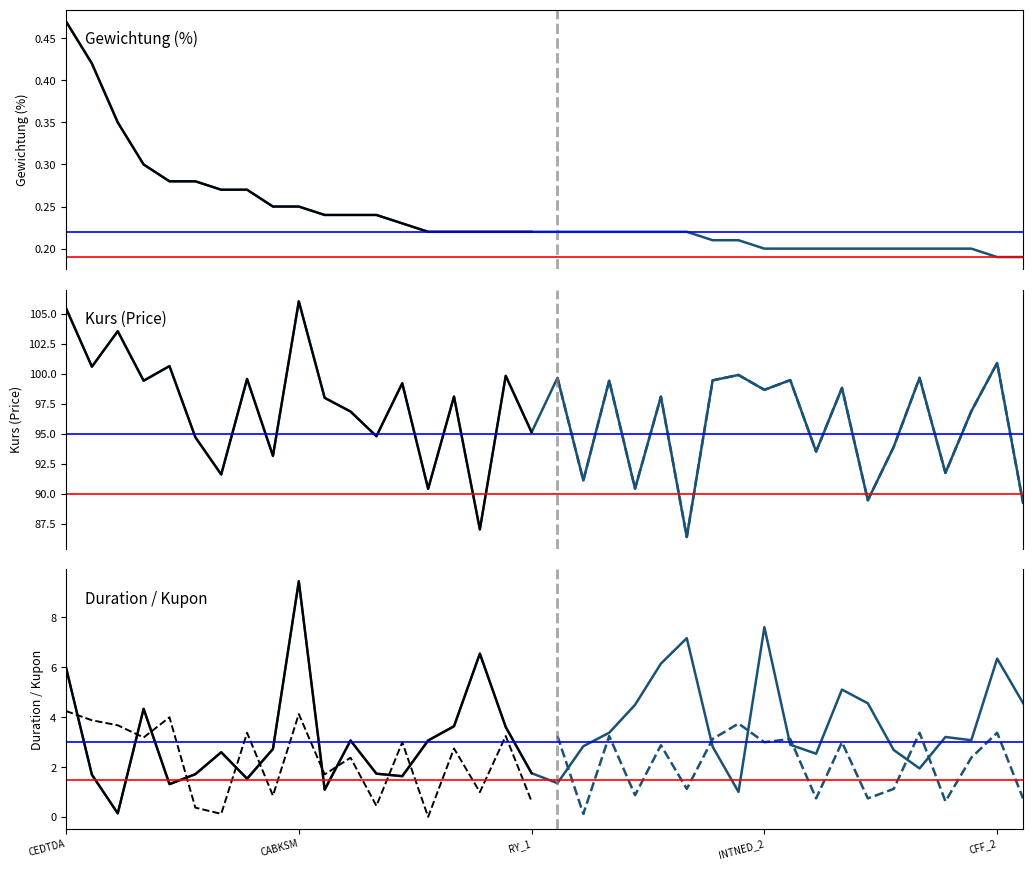

How many interior local valleys does the Duration series have?

10